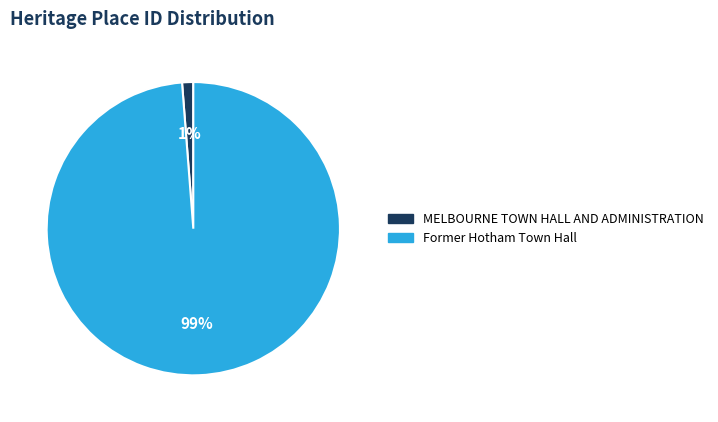

How many segments does this pie chart have?

2